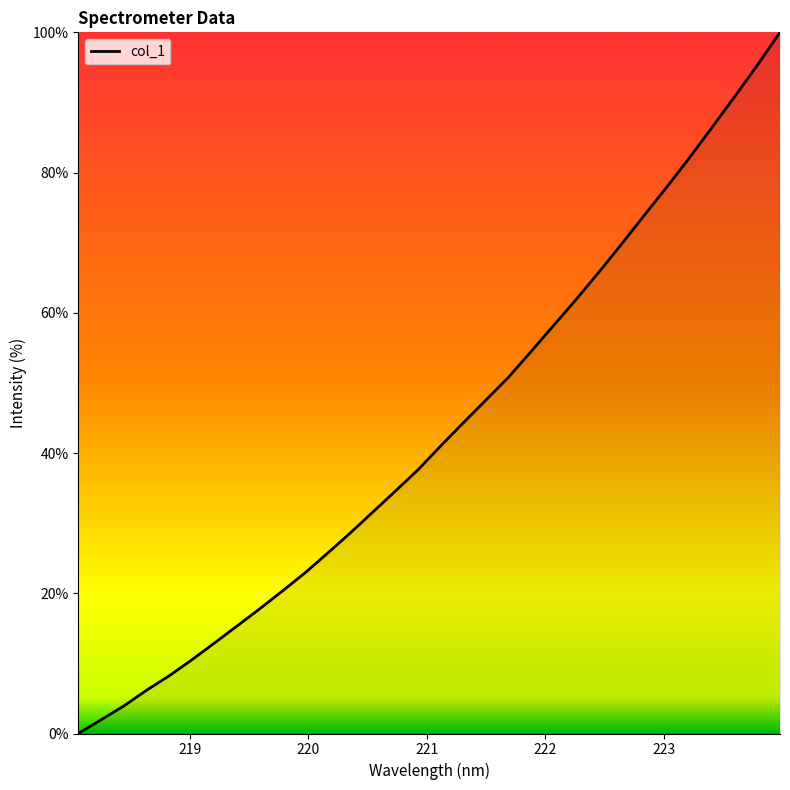

What is the greatest value displayed?

100.0